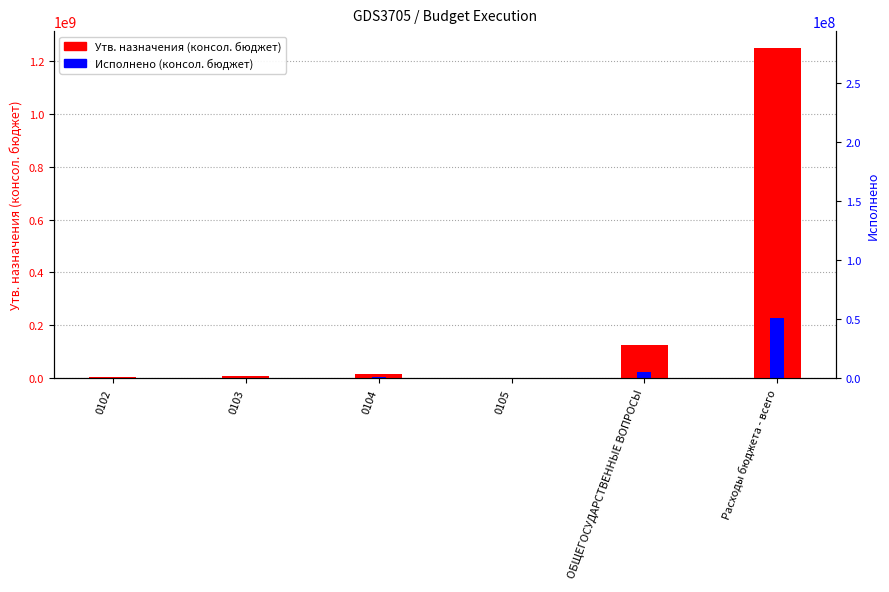

What are all the series names shown in the legend?

Утв. назначения (консол. бюджет), Исполнено (консол. бюджет)